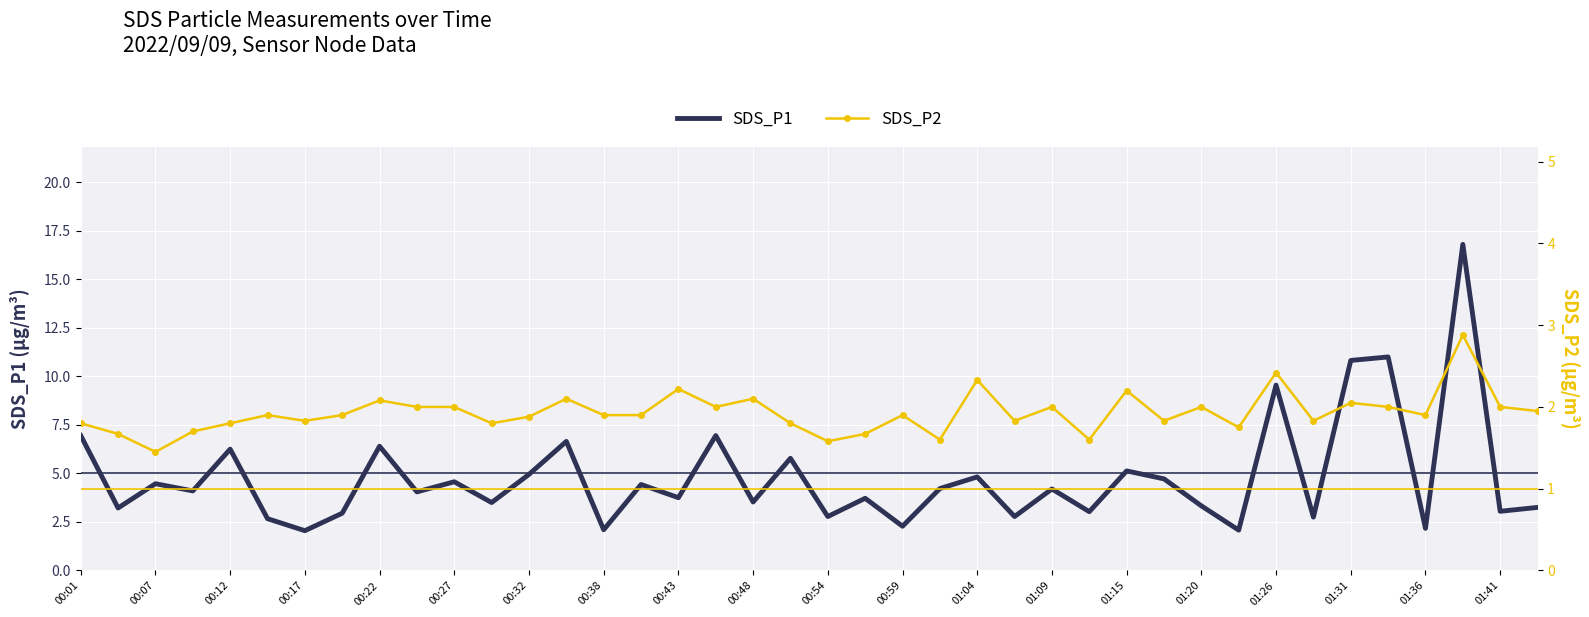

Is it true that SDS_P1 equals 4.8 at 01:04?

True